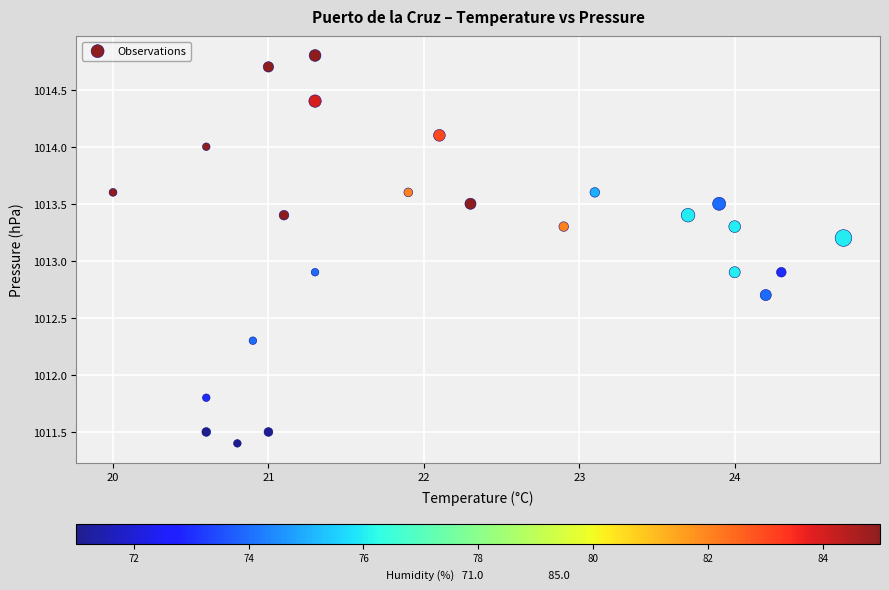

What is the range of X values (max minus min)?

4.7